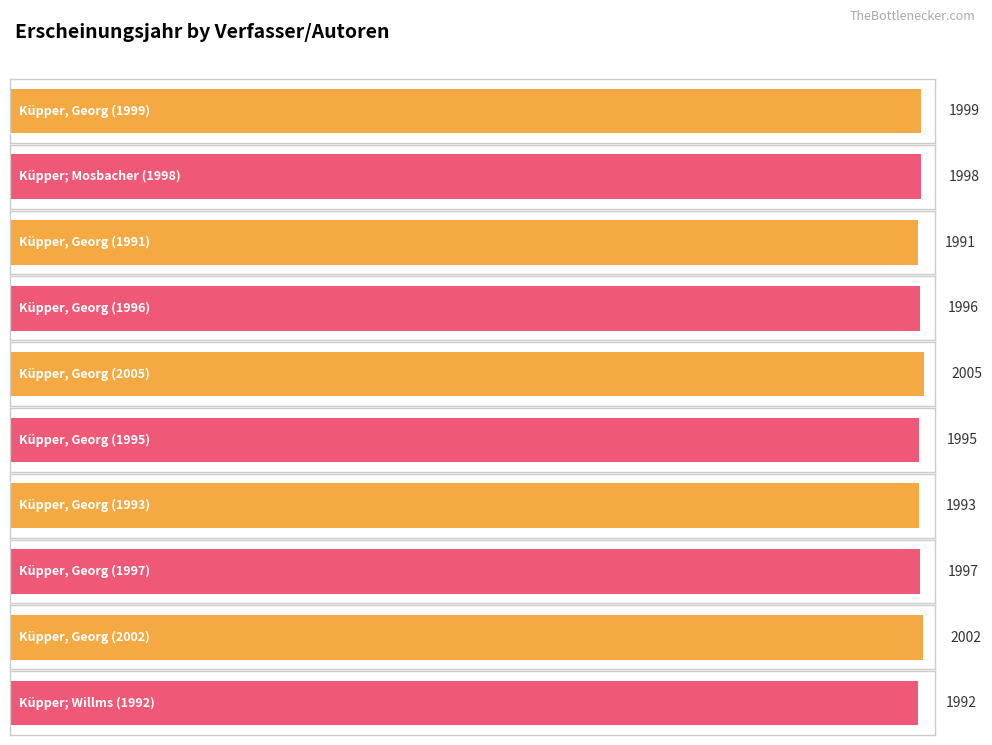

What is the change in value from Küpper; Mosbacher (1998) to Küpper, Georg (2002)?

+4